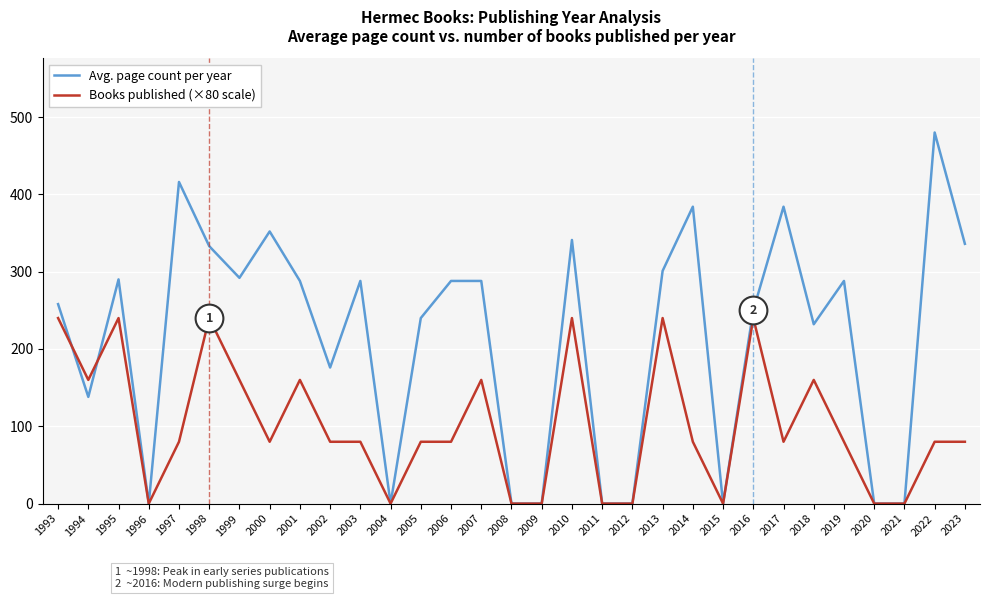

What is the greatest value displayed?

480